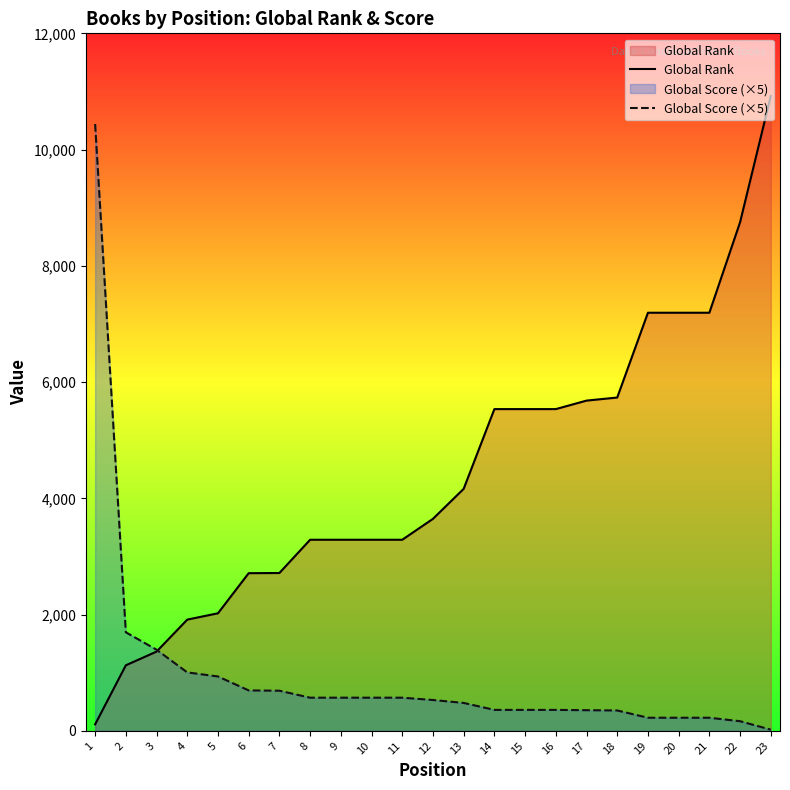

What is the value of the Global Rank point at the 19th from the left?

7193